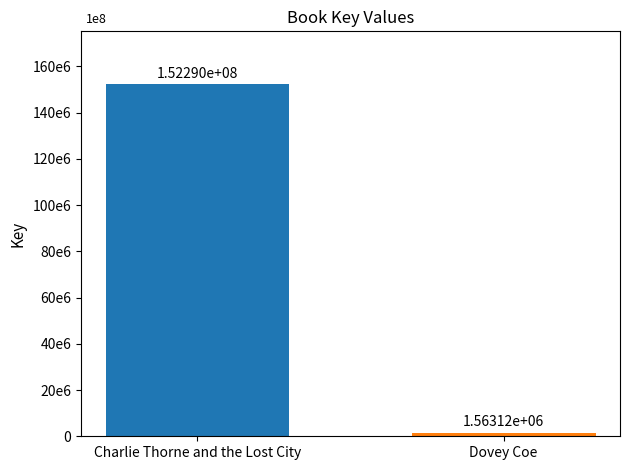

Are the bars grouped side by side (vs. stacked)?

No